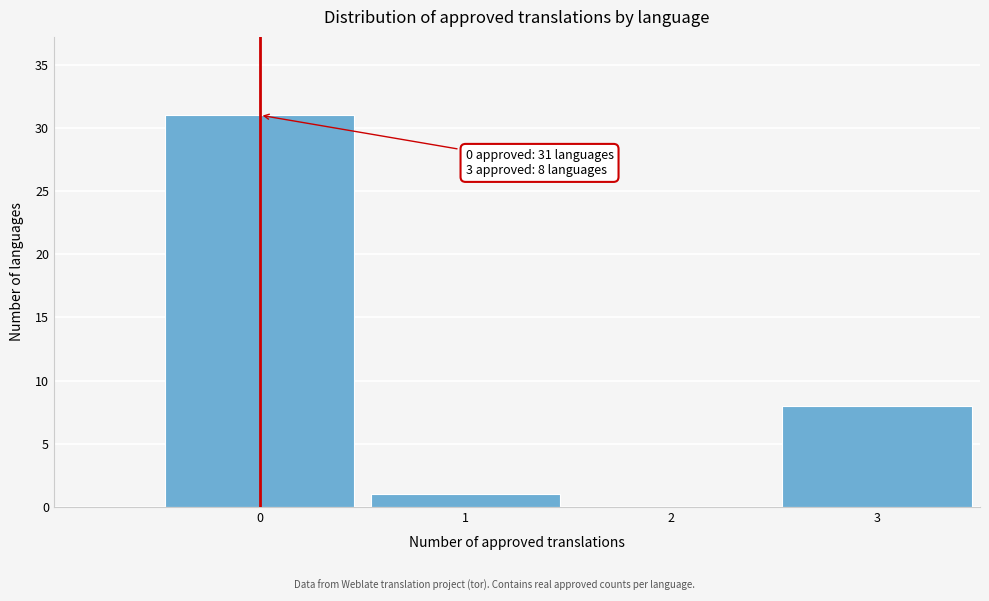

Approximately how many times larger is the value at 3 compared to 0?

0.3